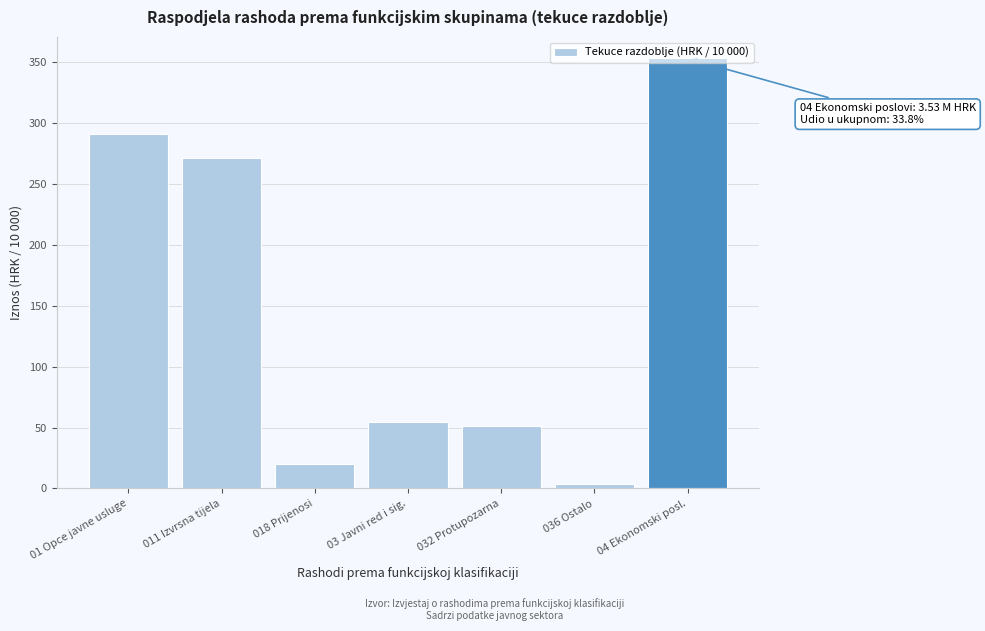

Which has a higher value, 04 Ekonomski posl. or 03 Javni red i sig.?

04 Ekonomski posl.